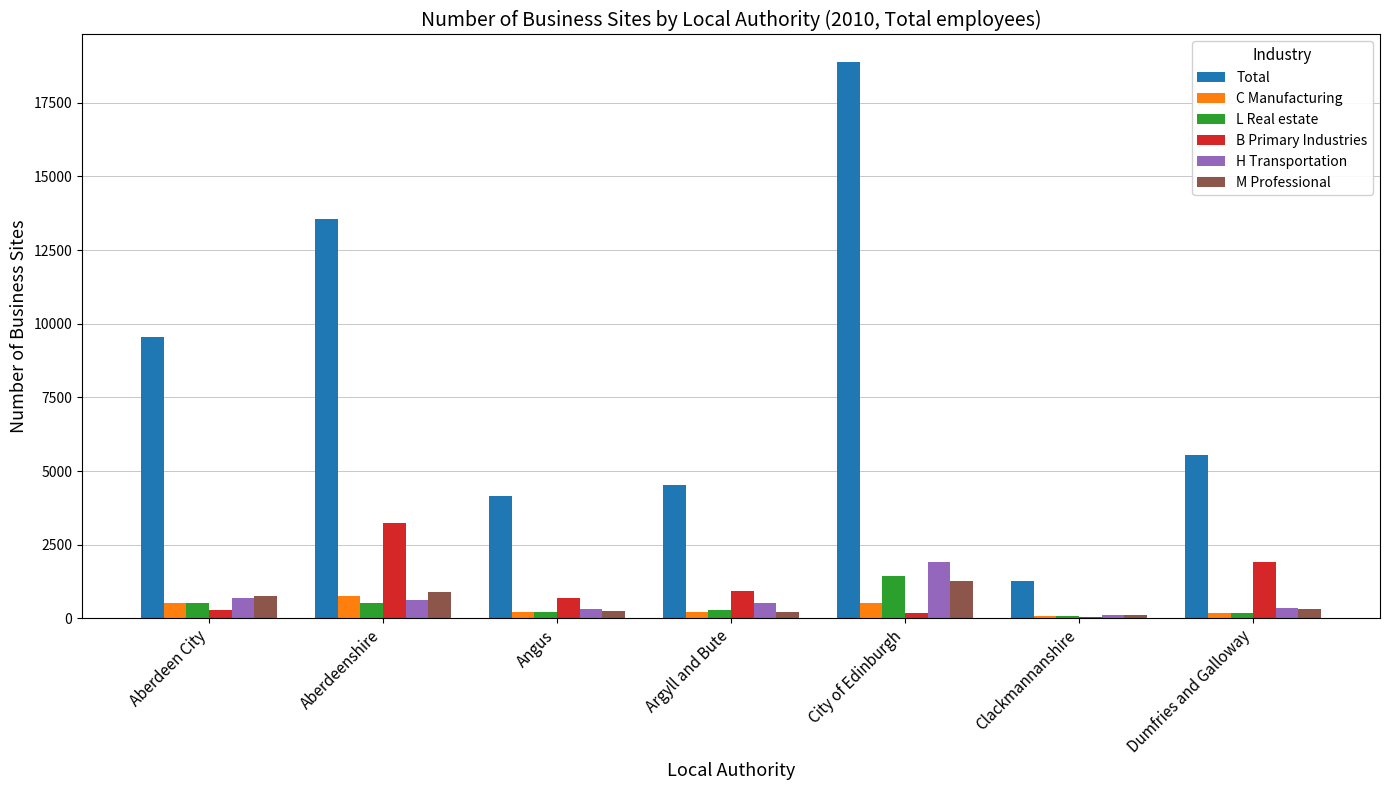

Which series has the largest total across all categories?

Total